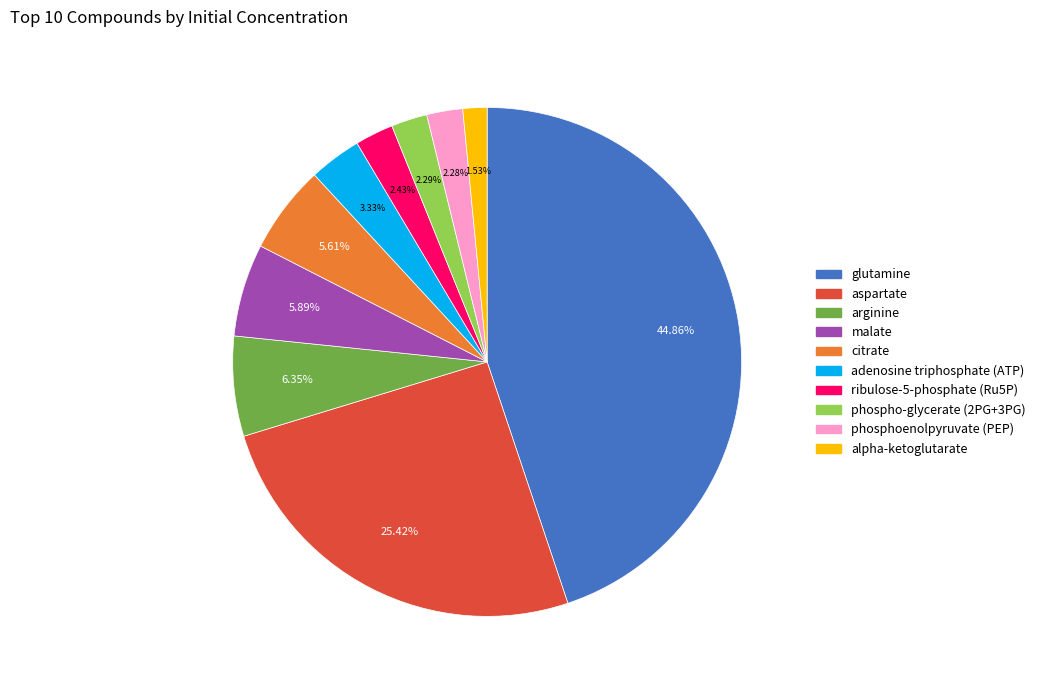

Is there a majority slice in this chart?

No